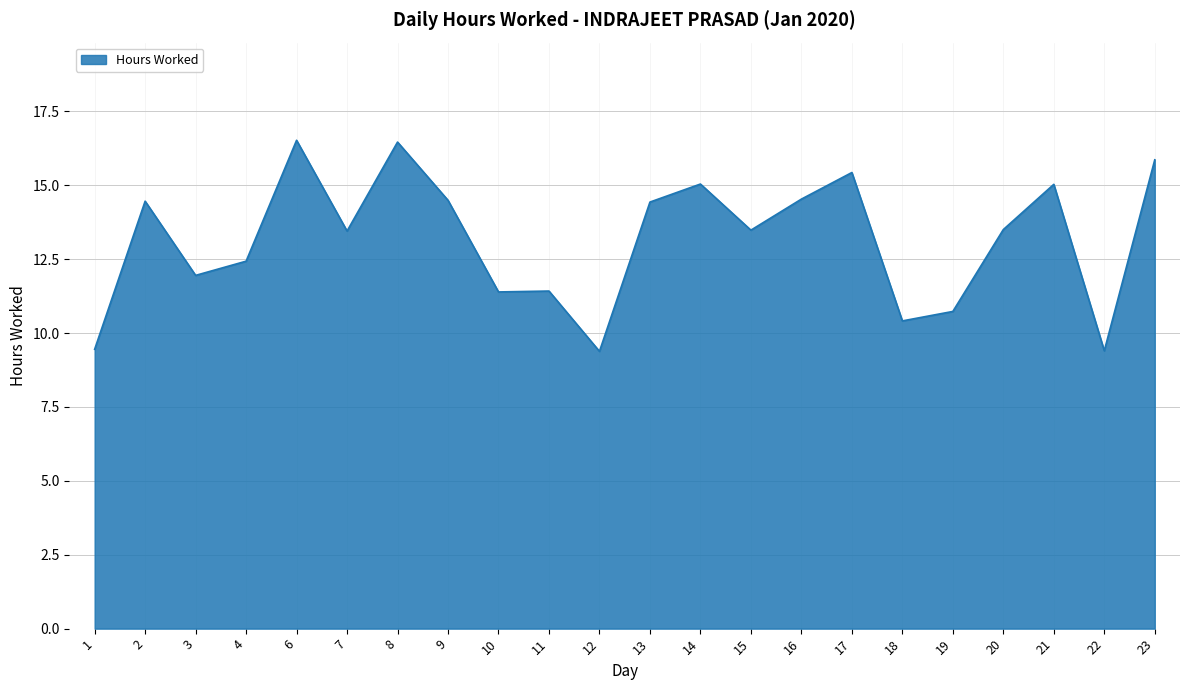

Is it true that the value at 14 is 15.0?

True